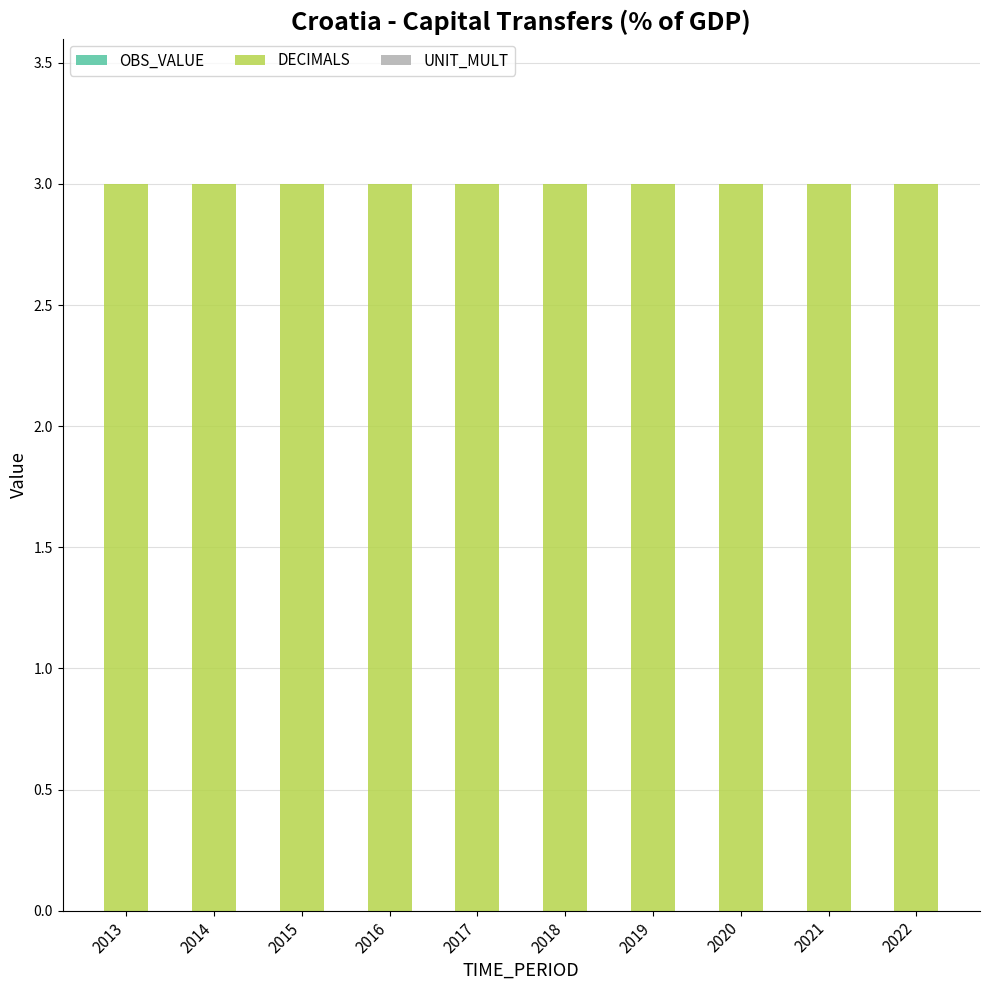

Reading right to left, what are all the values shown in this chart?

OBS_VALUE: 0	0	0	0	0	0	0	0	0	0
DECIMALS: 3	3	3	3	3	3	3	3	3	3
UNIT_MULT: 0	0	0	0	0	0	0	0	0	0